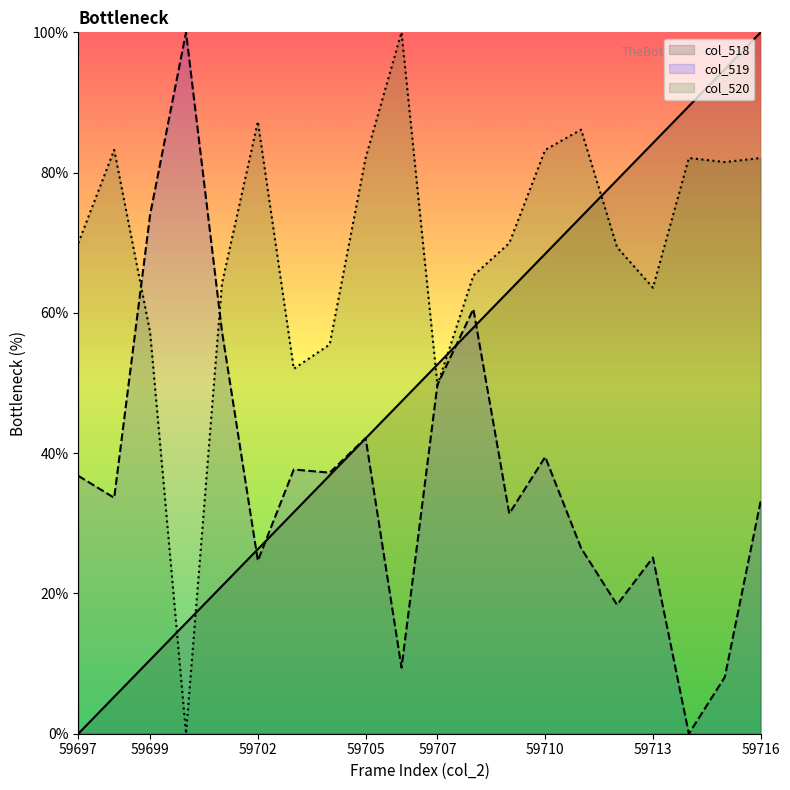

Reading left to right, extract all data points from this chart.

col_518: 59697=0.0	59698=5.3	59699=10.5	59700=15.8	59701=21.1	59702=26.3	59703=31.6	59704=36.8	59705=42.1	59706=47.4	59707=52.6	59708=57.9	59709=63.2	59710=68.4	59711=73.7	59712=78.9	59713=84.2	59714=89.5	59715=94.7	59716=100.0
col_519: 59697=36.8	59698=33.6	59699=74.0	59700=100.0	59701=57.4	59702=24.7	59703=37.7	59704=37.2	59705=42.2	59706=9.4	59707=49.8	59708=60.5	59709=31.4	59710=39.5	59711=26.5	59712=18.4	59713=25.1	59714=0.0	59715=8.1	59716=33.2
col_520: 59697=69.9	59698=83.2	59699=57.2	59700=0.0	59701=64.2	59702=87.3	59703=52.0	59704=55.5	59705=82.1	59706=100.0	59707=49.7	59708=65.3	59709=69.9	59710=83.2	59711=86.1	59712=69.4	59713=63.6	59714=82.1	59715=81.5	59716=82.1